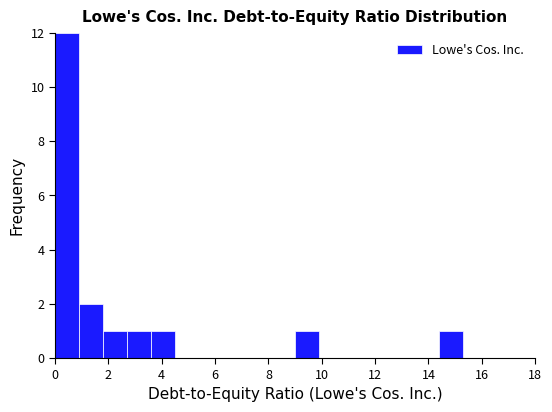

Which range on the x-axis has the tallest bar?

0.0 to 0.9